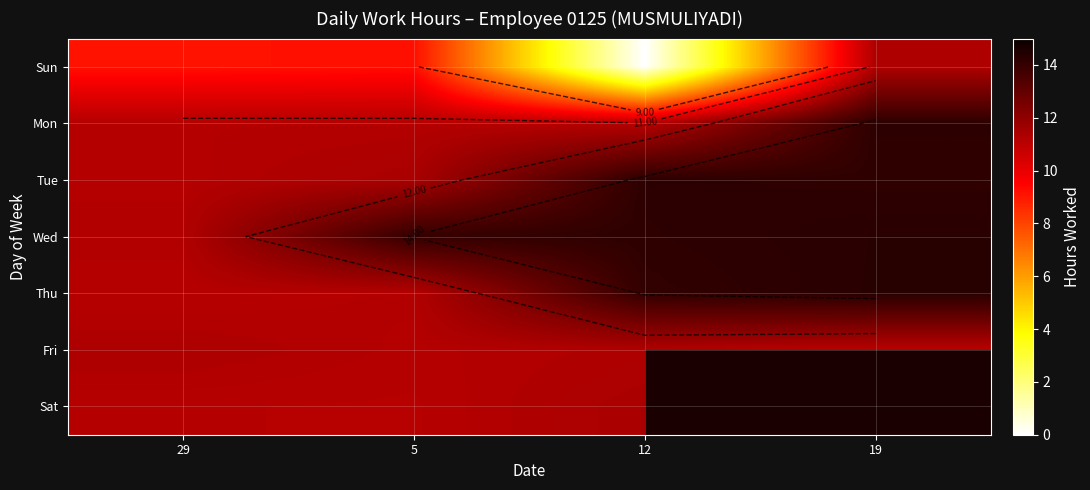

Between 5 and 29, which is larger?

5